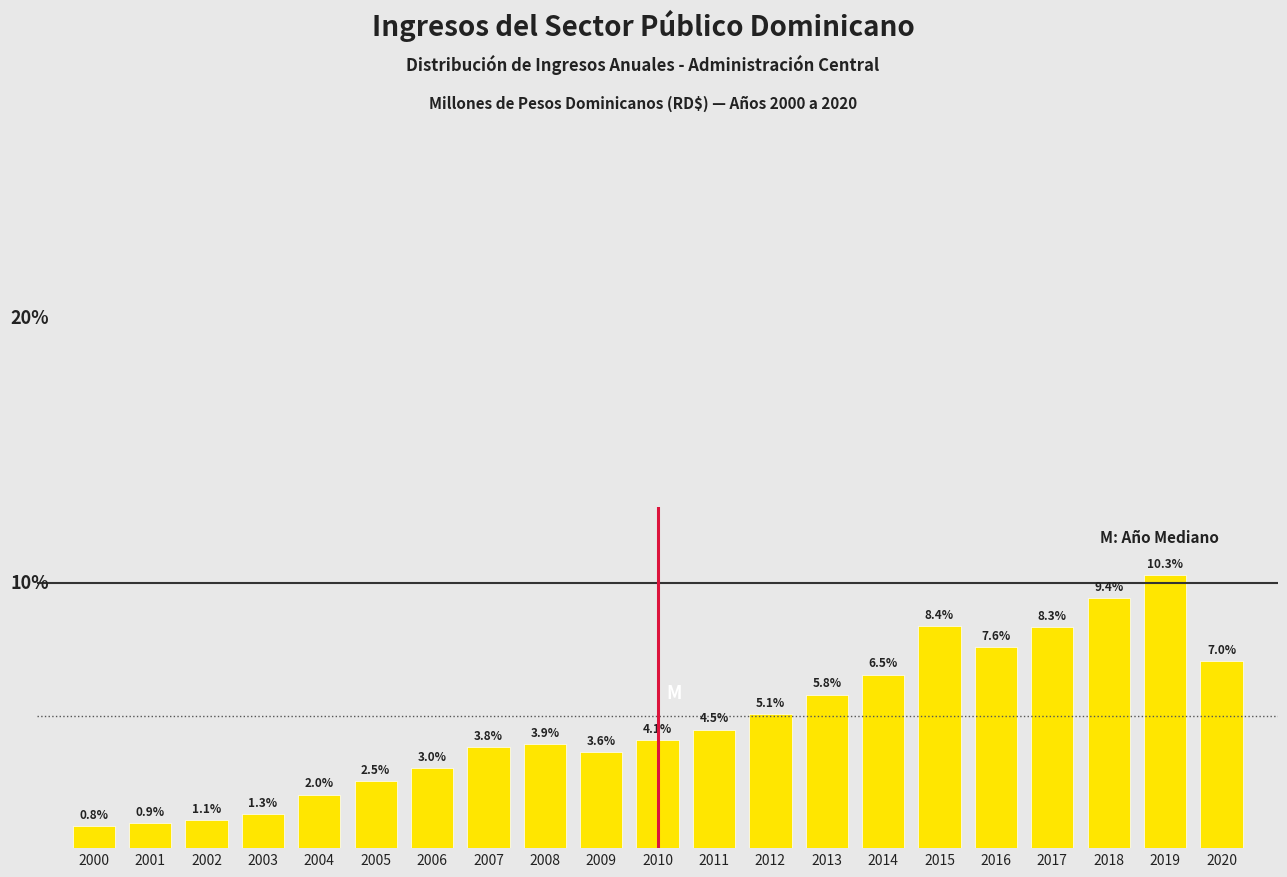

Rank the categories by value from lowest to highest.

2000, 2001, 2002, 2003, 2004, 2005, 2006, 2009, 2007, 2008, 2010, 2011, 2012, 2013, 2014, 2020, 2016, 2017, 2015, 2018, 2019